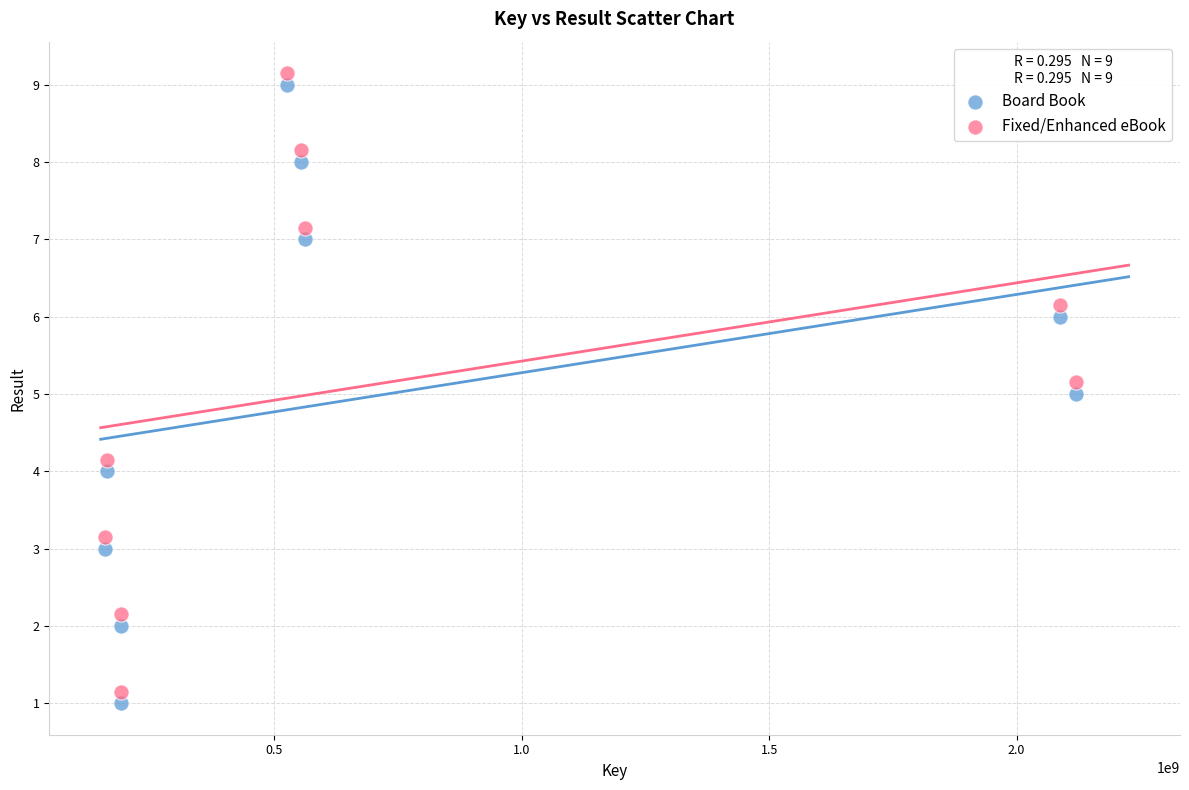

Across all data points, what is the range of X values (max minus min)?

1962673039.0